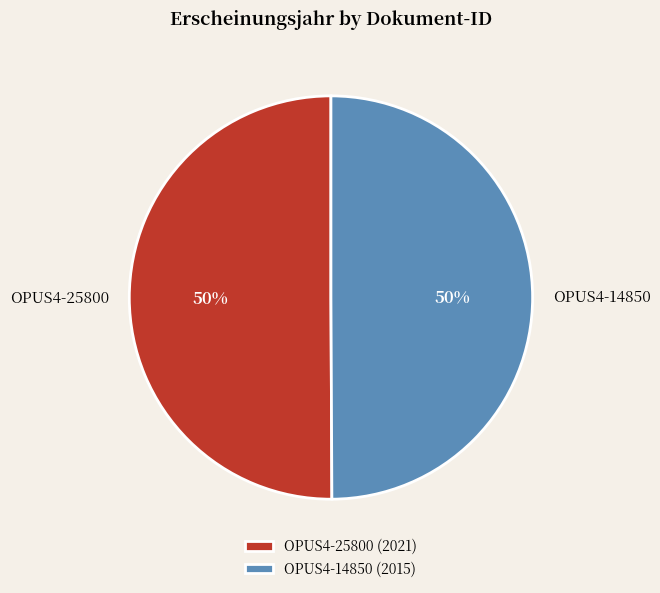

True or false: OPUS4-14850 accounts for 50% of the total.

True